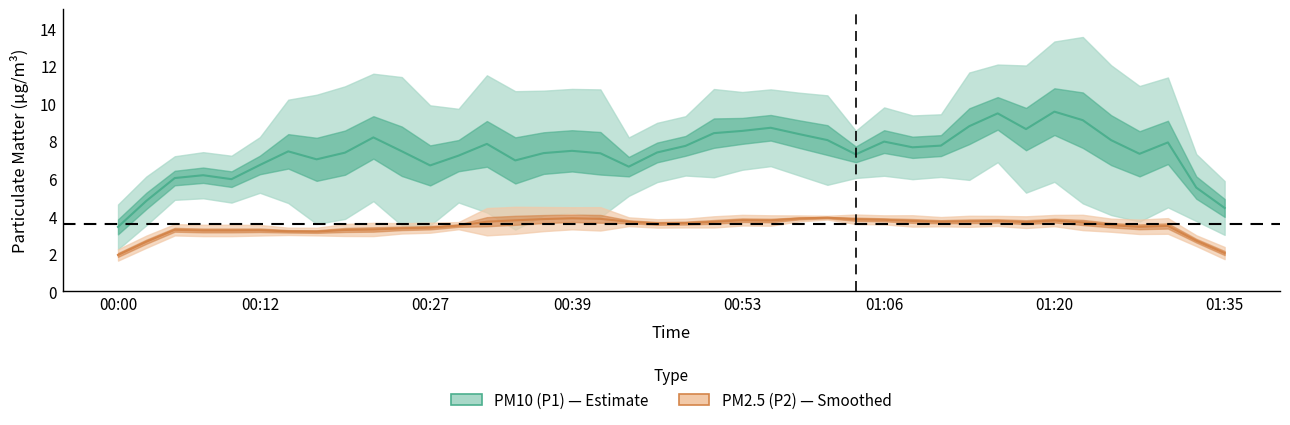

The PM10 (P1) series shows 4.4 at 01:35. True or false?

True